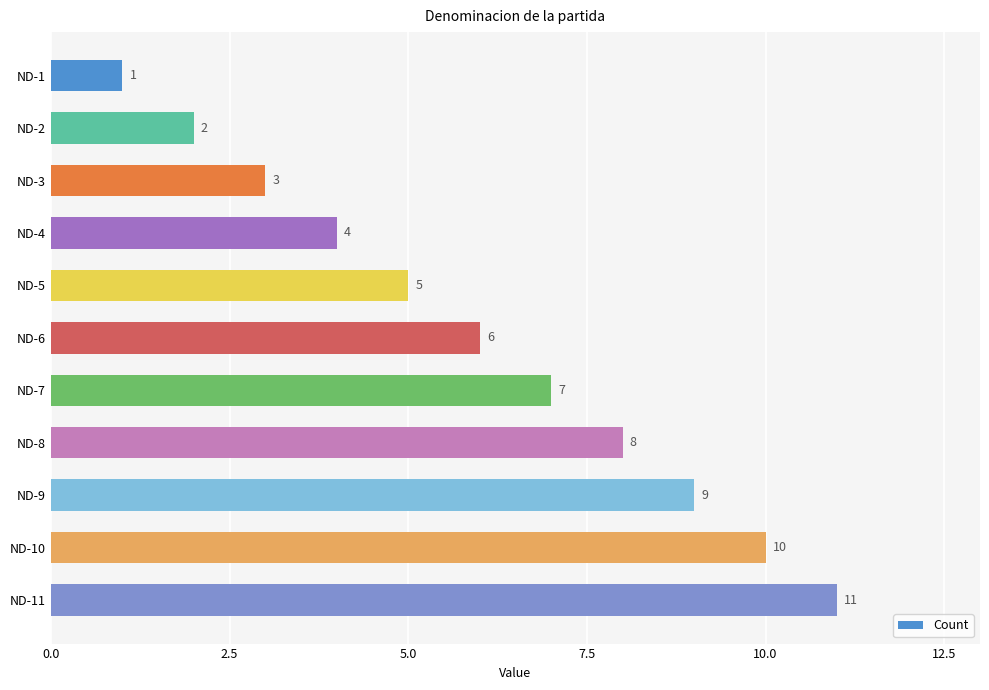

What is the sum of the values at ND-2 and ND-6?

8